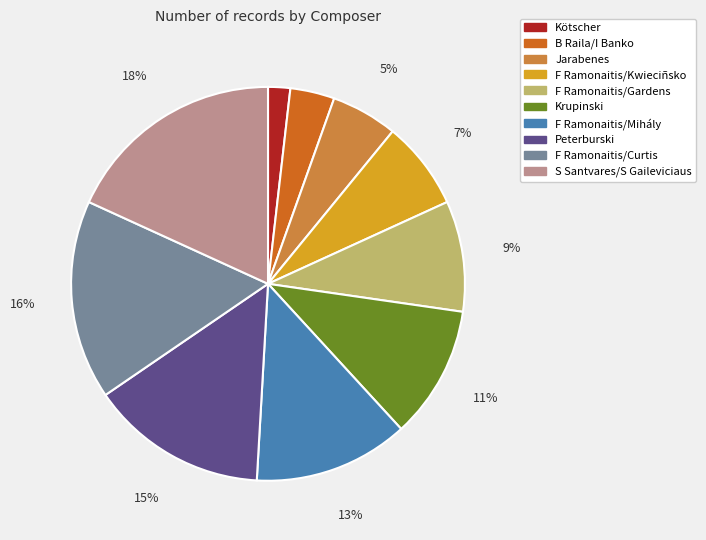

Is it true that F Ramonaitis/Gardens is 19% of the pie?

False